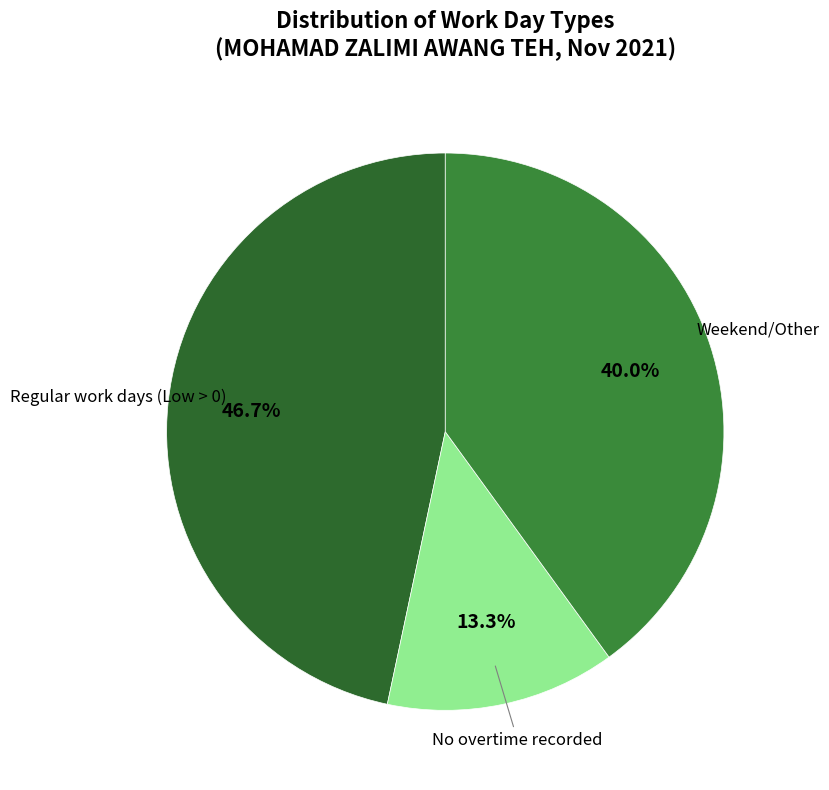

Which category has the biggest portion of the pie?

Regular work days (Low > 0)